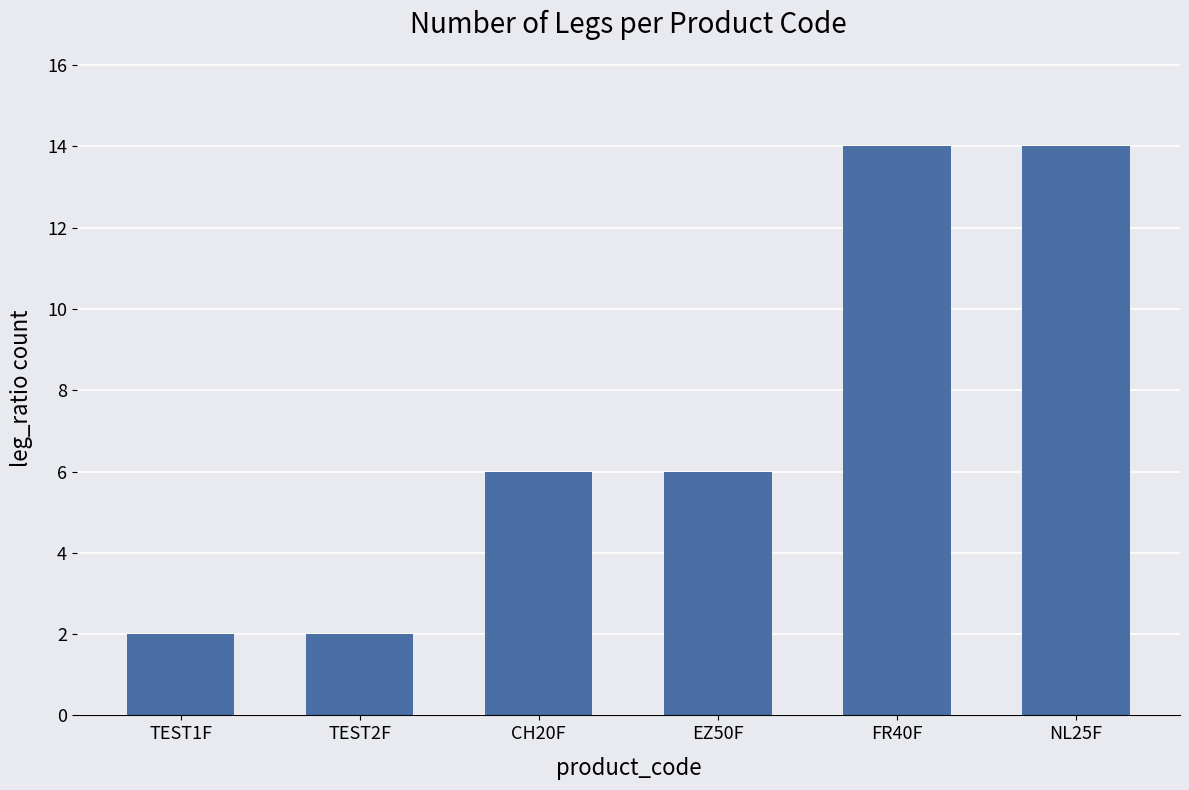

The chart shows a value of 2 at EZ50F. True or false?

False